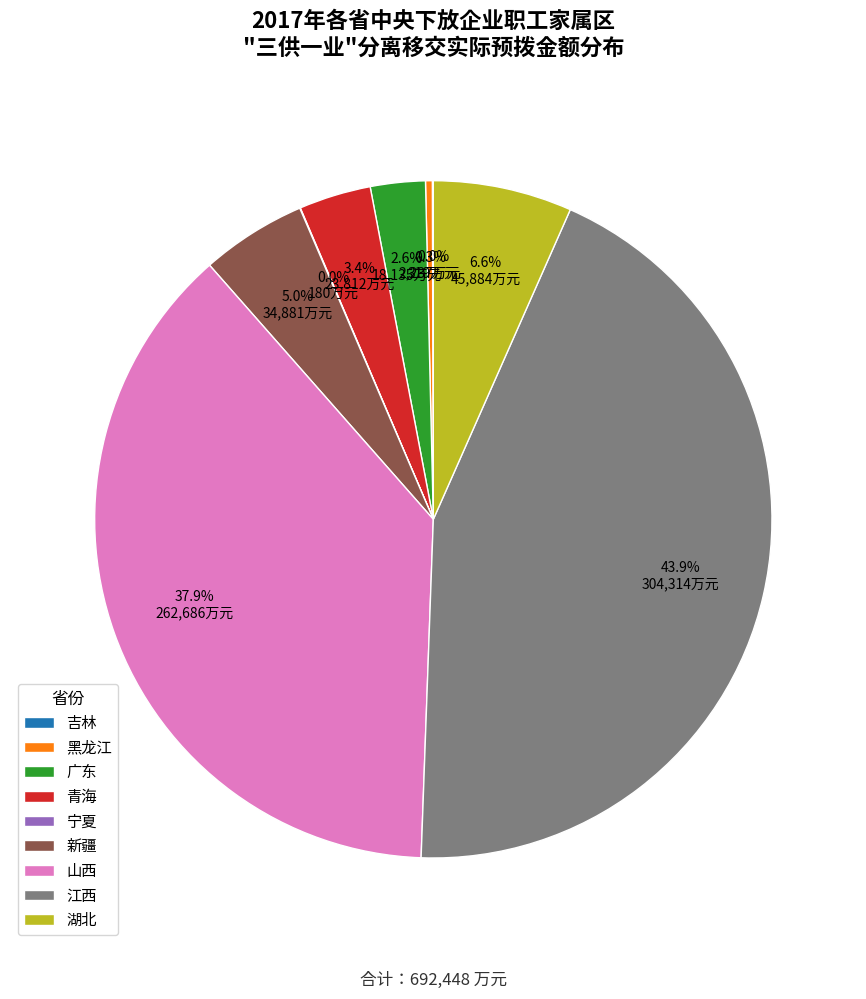

What portion of the pie excludes 新疆?

95.0%